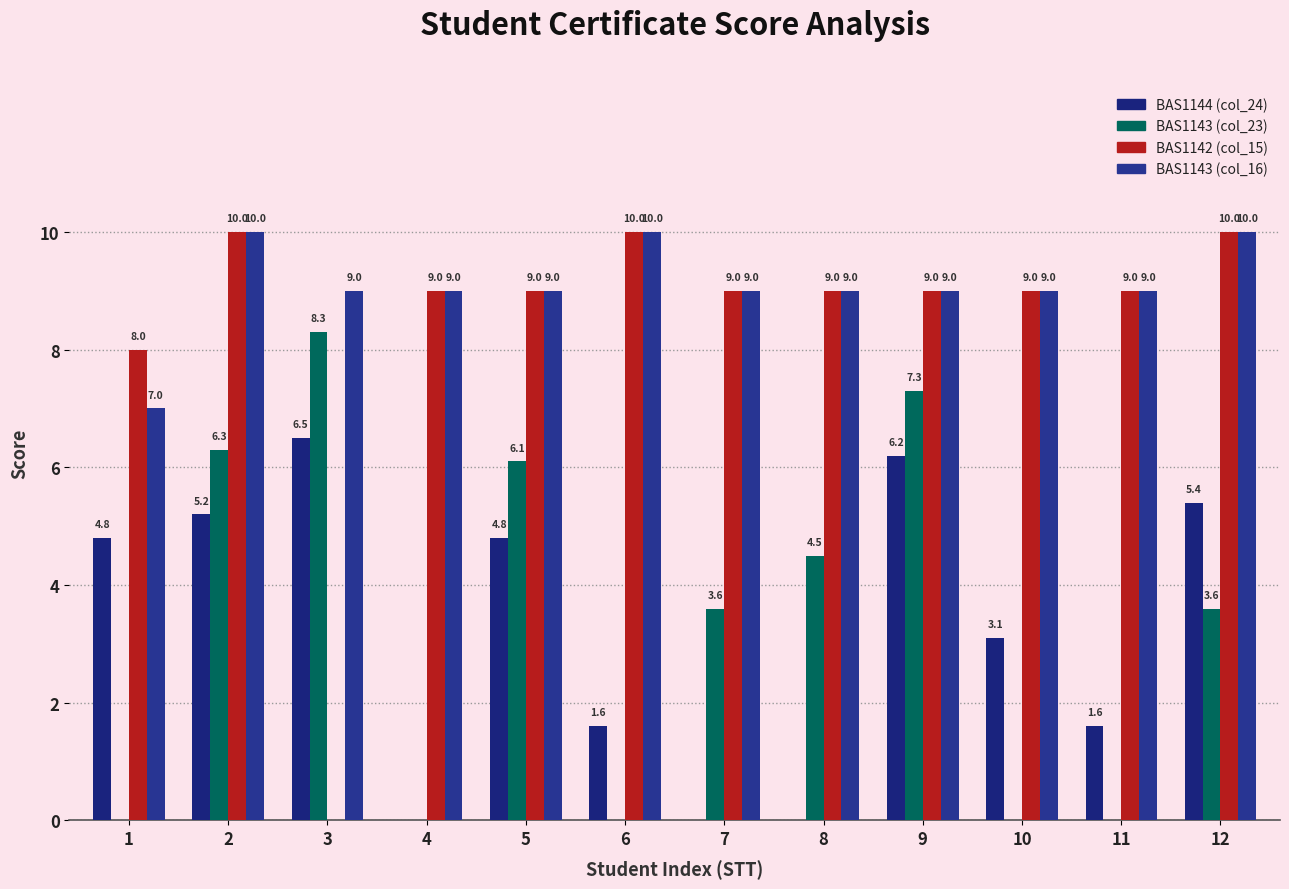

What are all the series names shown in the legend?

BAS1144 (col_24), BAS1143 (col_23), BAS1142 (col_15), BAS1143 (col_16)